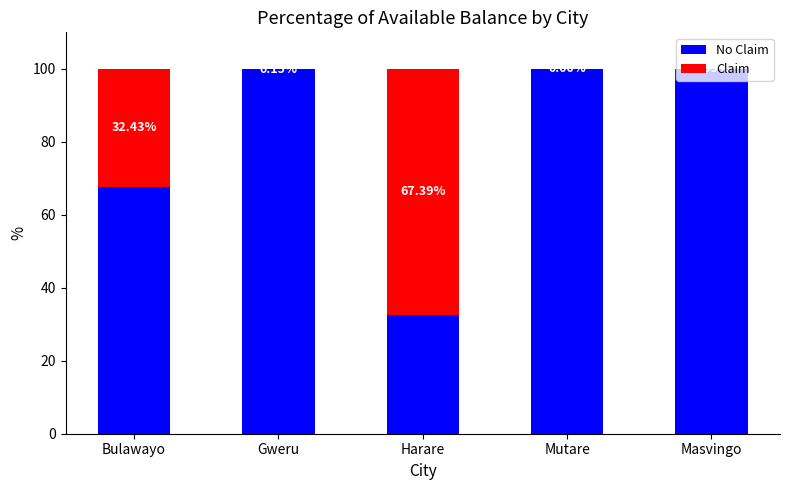

What is the total value across all series at Gweru?

100.0